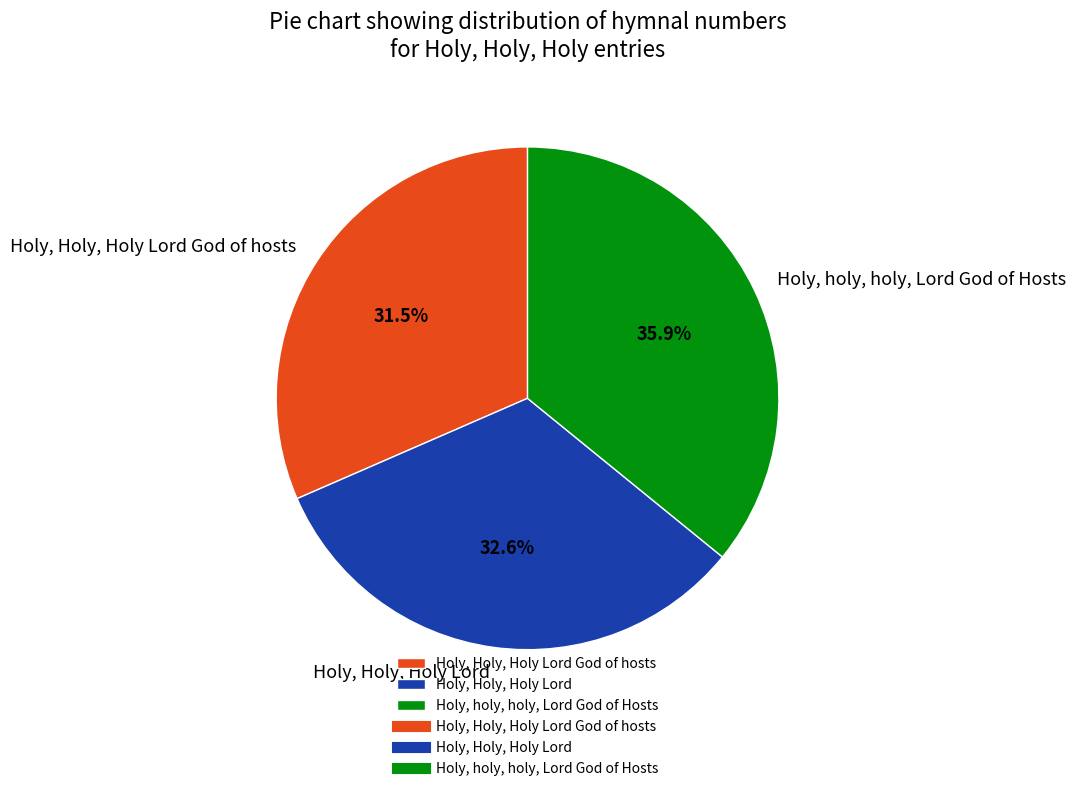

Which slice is the largest?

Holy, holy, holy, Lord God of Hosts